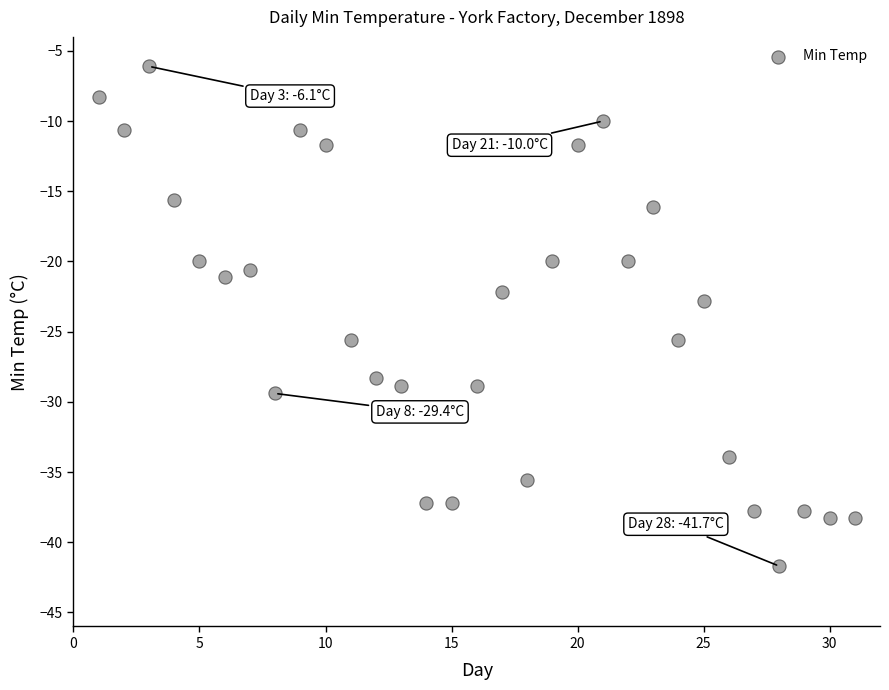

What is the range of Y values (max minus min)?

35.6